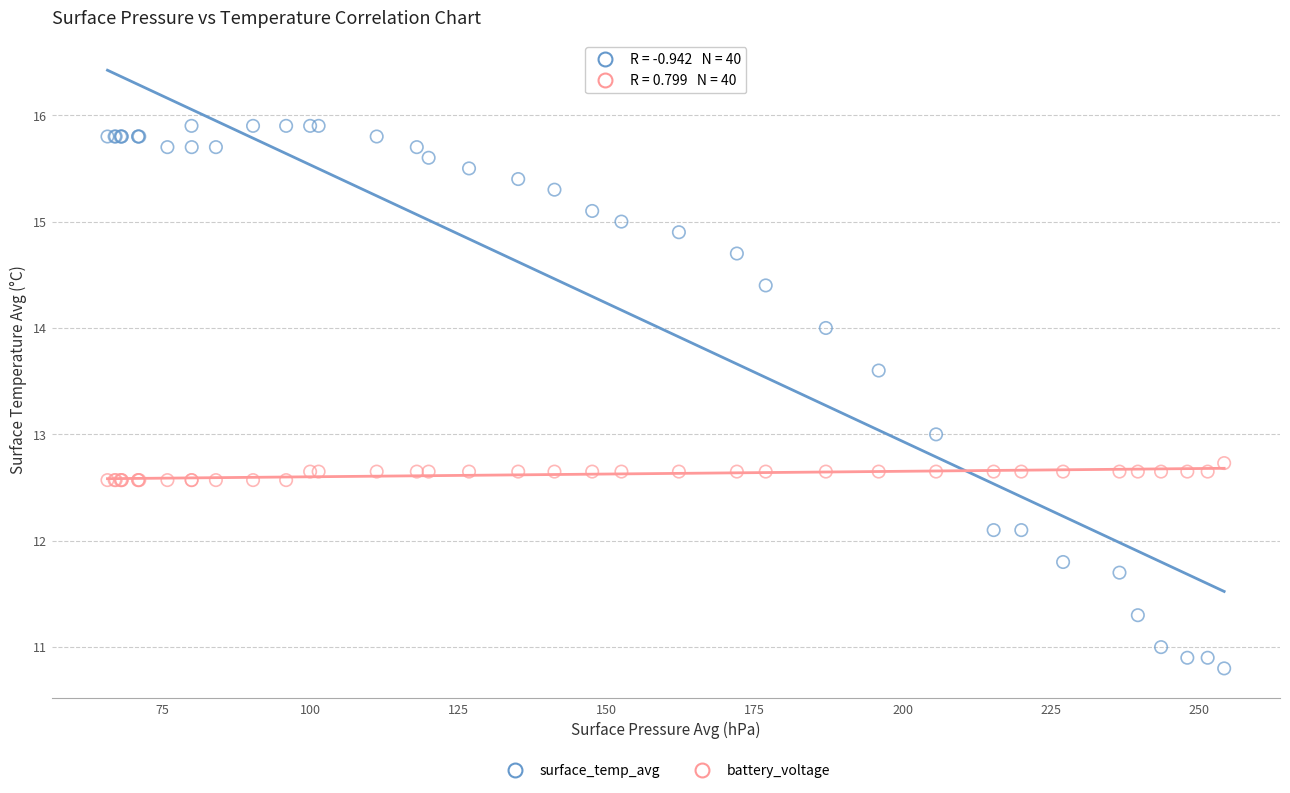

Which series reaches the minimum Y coordinate?

surface_temp_avg